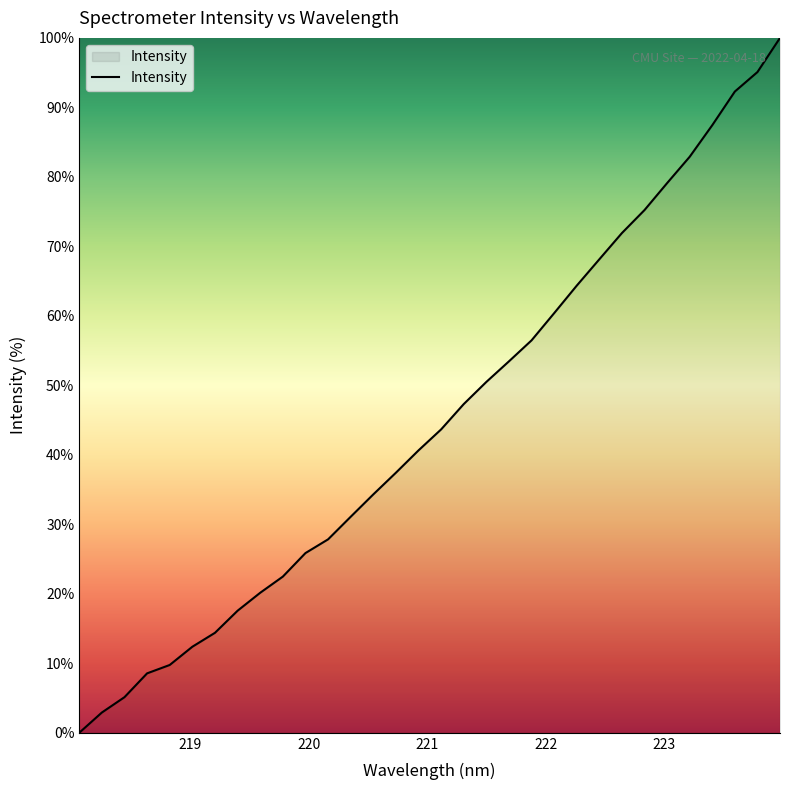

What is the maximum value shown in the chart?

100.0